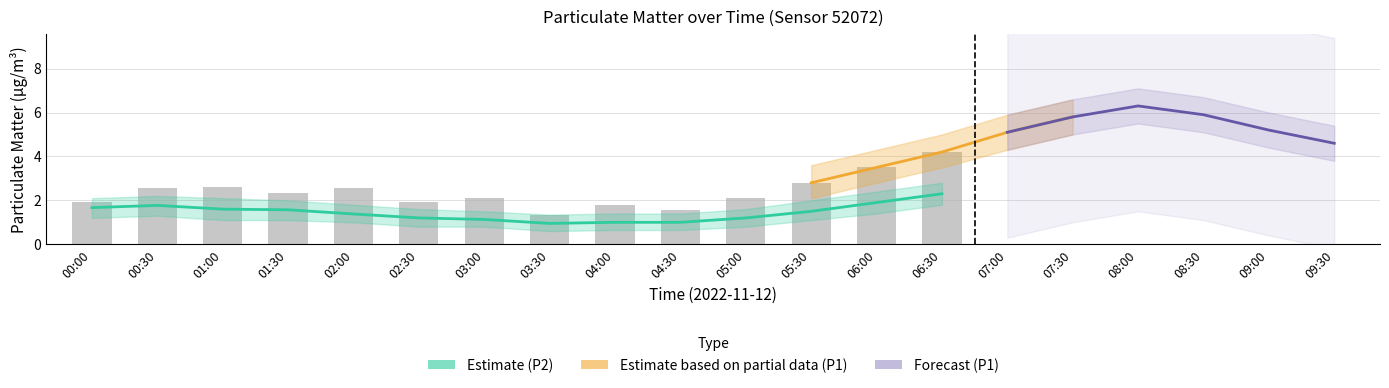

How many categories are shown in the chart?

20